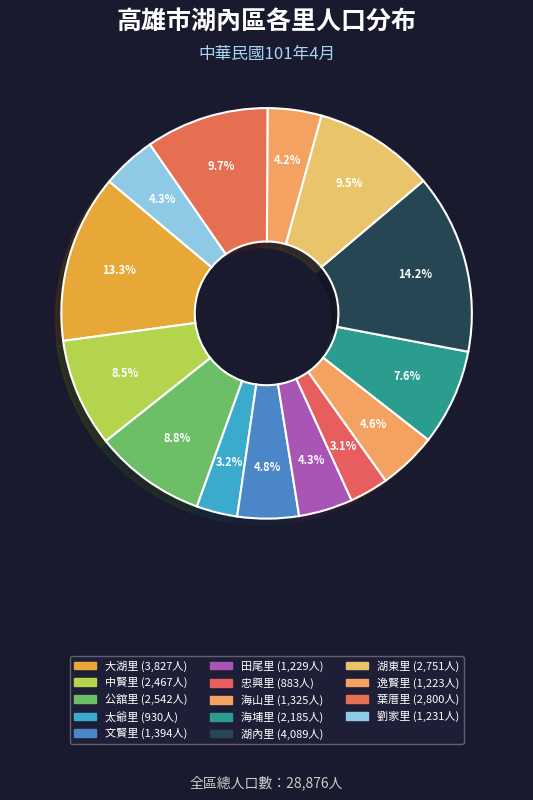

What percentage is the 海埔里 slice, to the nearest percent?

8%